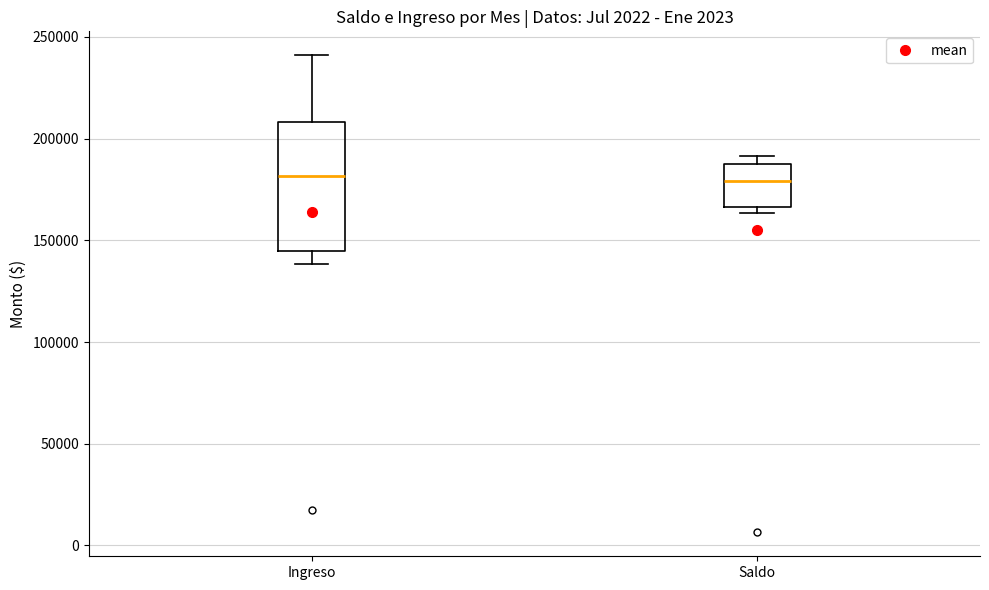

Comparing the boxes themselves (not the whiskers), which one is the tallest?

Ingreso